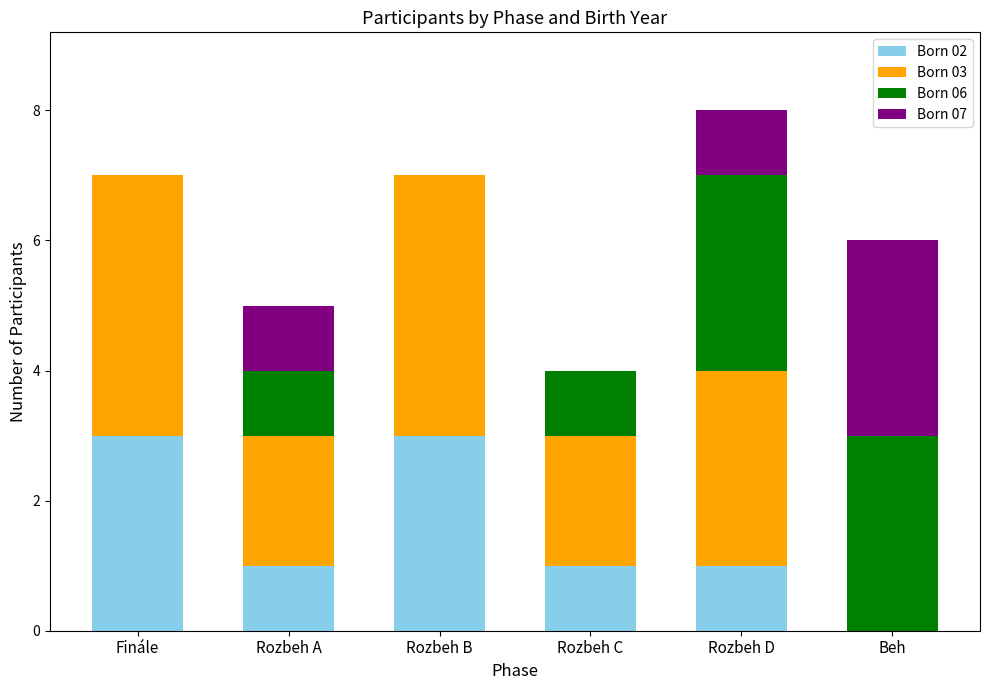

True or false: Born 02 has a value of 3 at Rozbeh B.

True